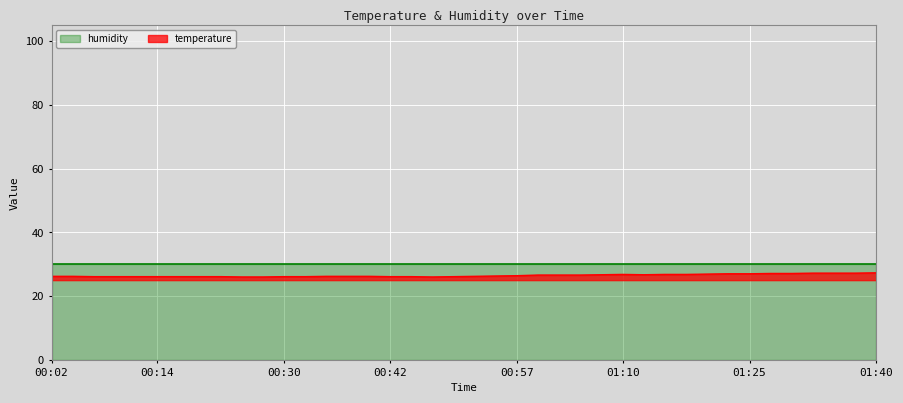

What is the smallest value displayed?

26.0